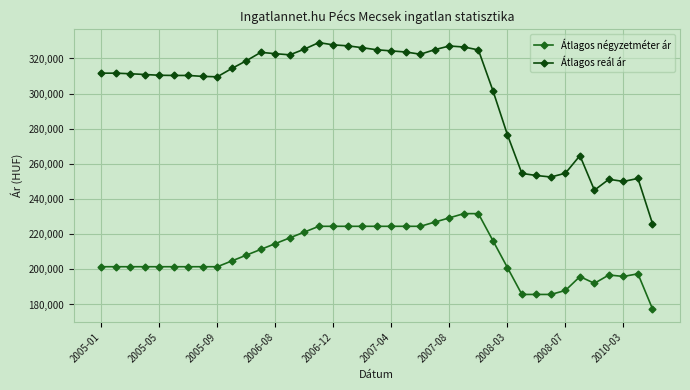

At how many categories does at least one series exceed 291851?

28